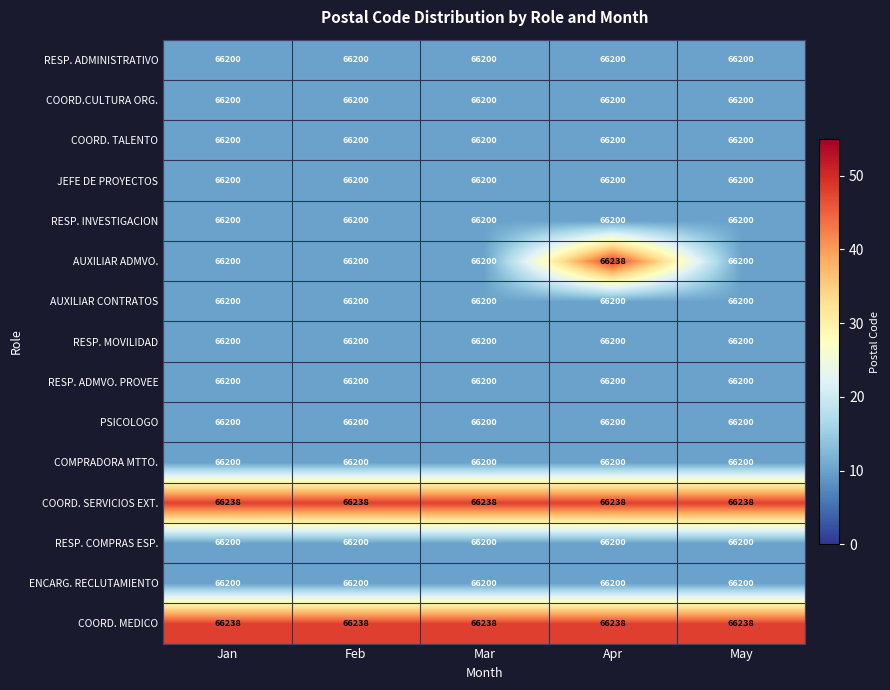

True or false: JEFE DE PROYECTOS has a value of 35466 at Mar.

False